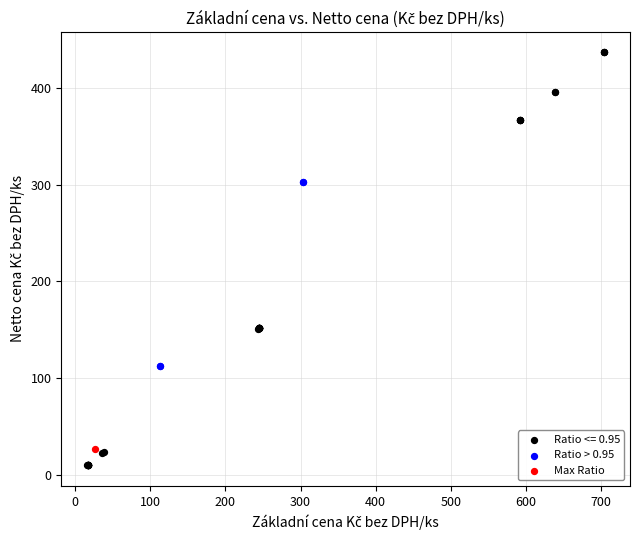

What are all the series names shown in the legend?

Ratio <= 0.95, Ratio > 0.95, Max Ratio